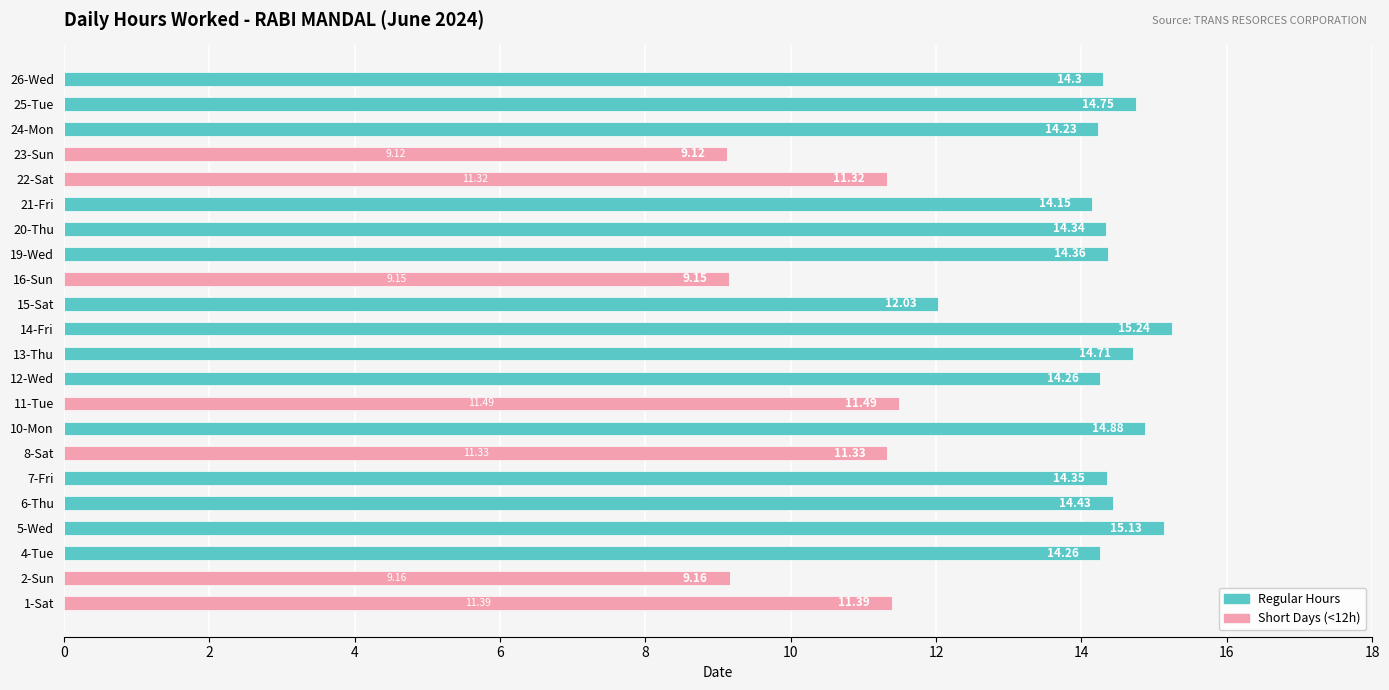

Reading left to right, list all the values displayed in this chart.

Regular Hours: 11.4	9.2	14.3	15.1	14.4	14.3	11.3	14.9	11.5	14.3	14.7	15.2	12.0	9.2	14.4	14.3	14.2	11.3	9.1	14.2	14.8	14.3
Short Days (<12h): 11.4	9.2	0.0	0.0	0.0	0.0	11.3	0.0	11.5	0.0	0.0	0.0	0.0	9.2	0.0	0.0	0.0	11.3	9.1	0.0	0.0	0.0